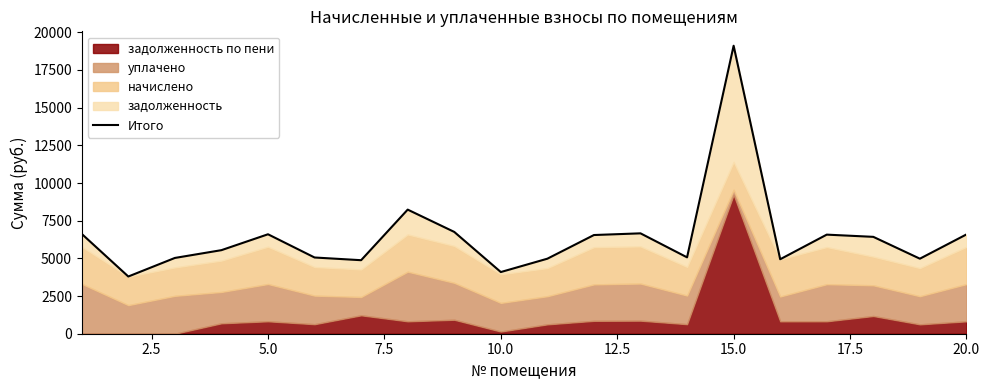

What is the value of the 1st point from the left?

6622.1